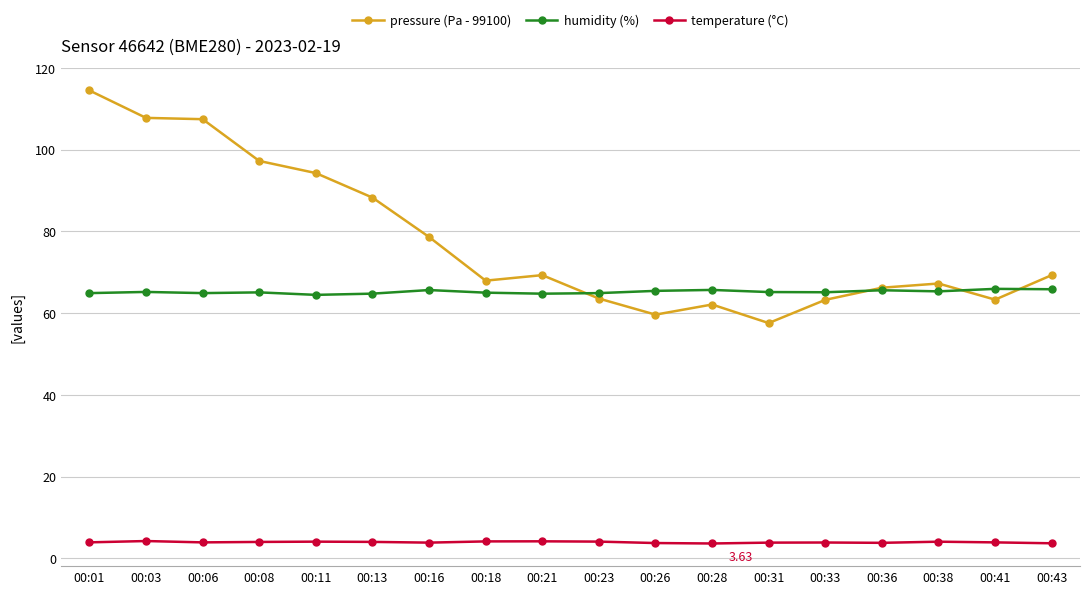

Which series has the widest spread of values?

pressure (Pa - 99100)